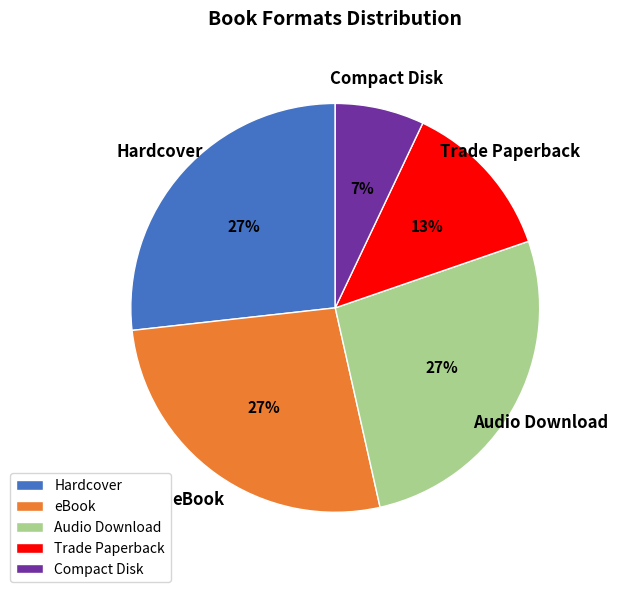

Is the sum of eBook and Hardcover greater than half?

Yes